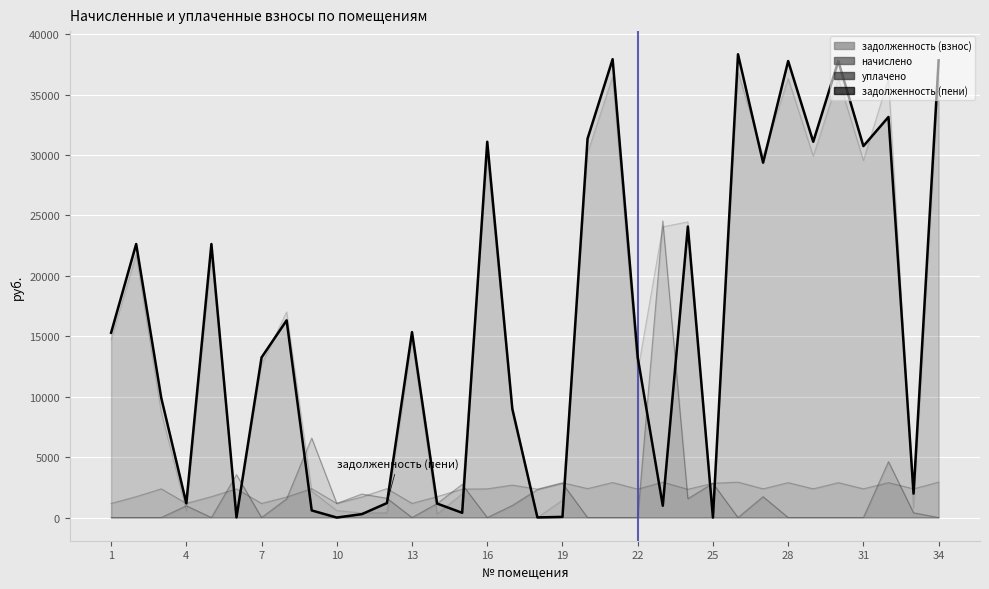

Is it true that начислено equals 1158.8 at 28?

False